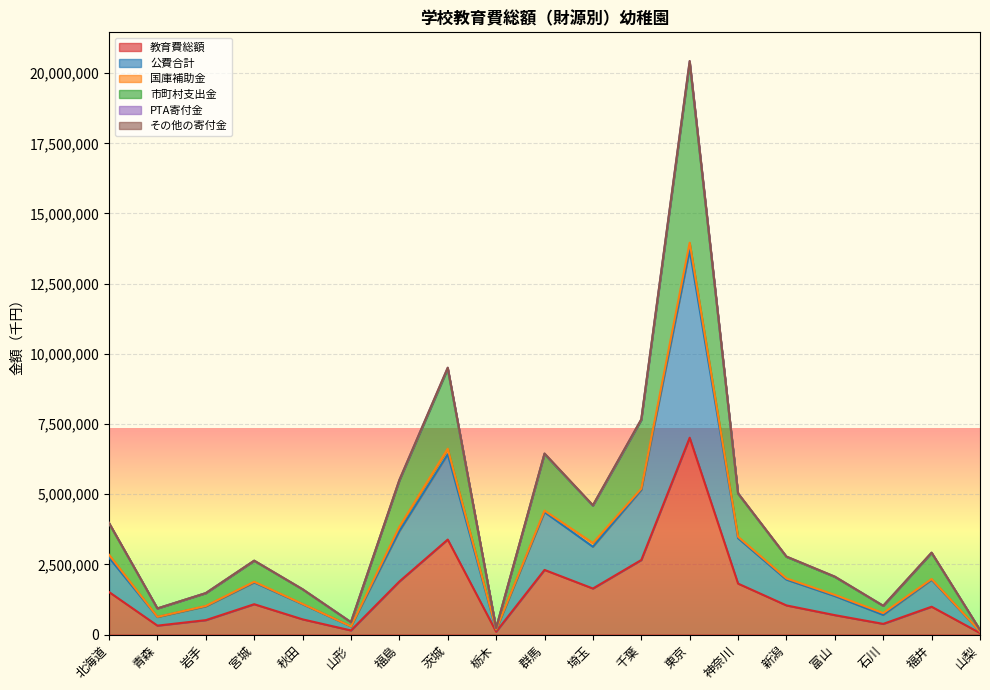

At which category is the sum across all series the highest?

東京